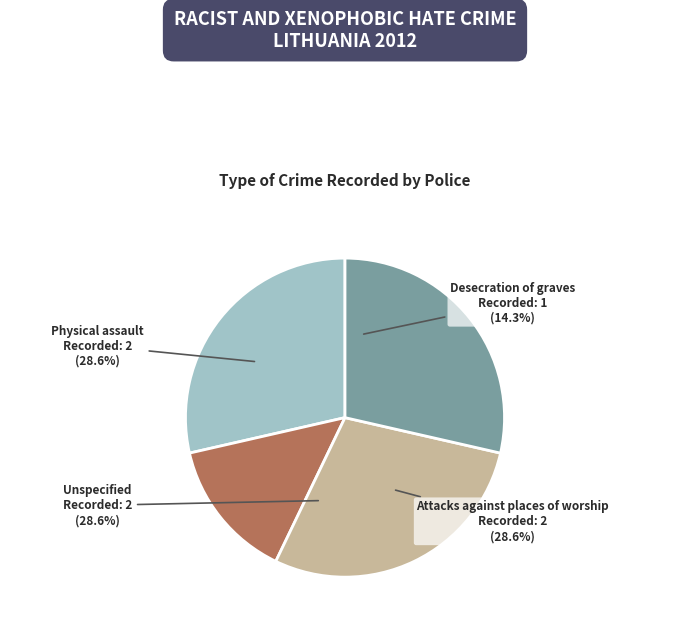

Is there a majority slice in this chart?

No